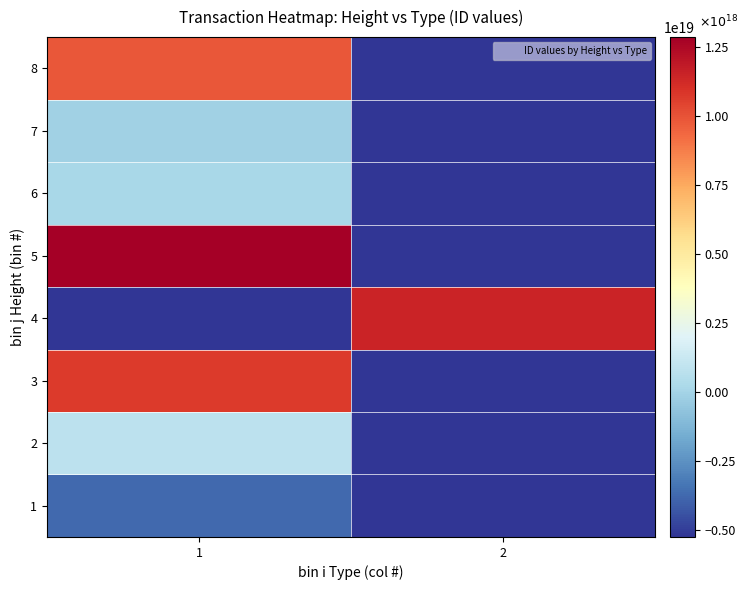

Reading left to right, transcribe all the data shown in this chart.

1: 1=-3722741945625392640	2=-5243585589023078400
2: 1=775026685365821440	2=-5243585589023078400
3: 1=10695583206340995072	2=-5243585589023078400
4: 1=-5243585589023078400	2=11472179174821902336
5: 1=12871127698008571904	2=-5243585589023078400
6: 1=135051823181096960	2=-5243585589023078400
7: 1=-144038894311886848	2=-5243585589023078400
8: 1=9866496964403531776	2=-5243585589023078400